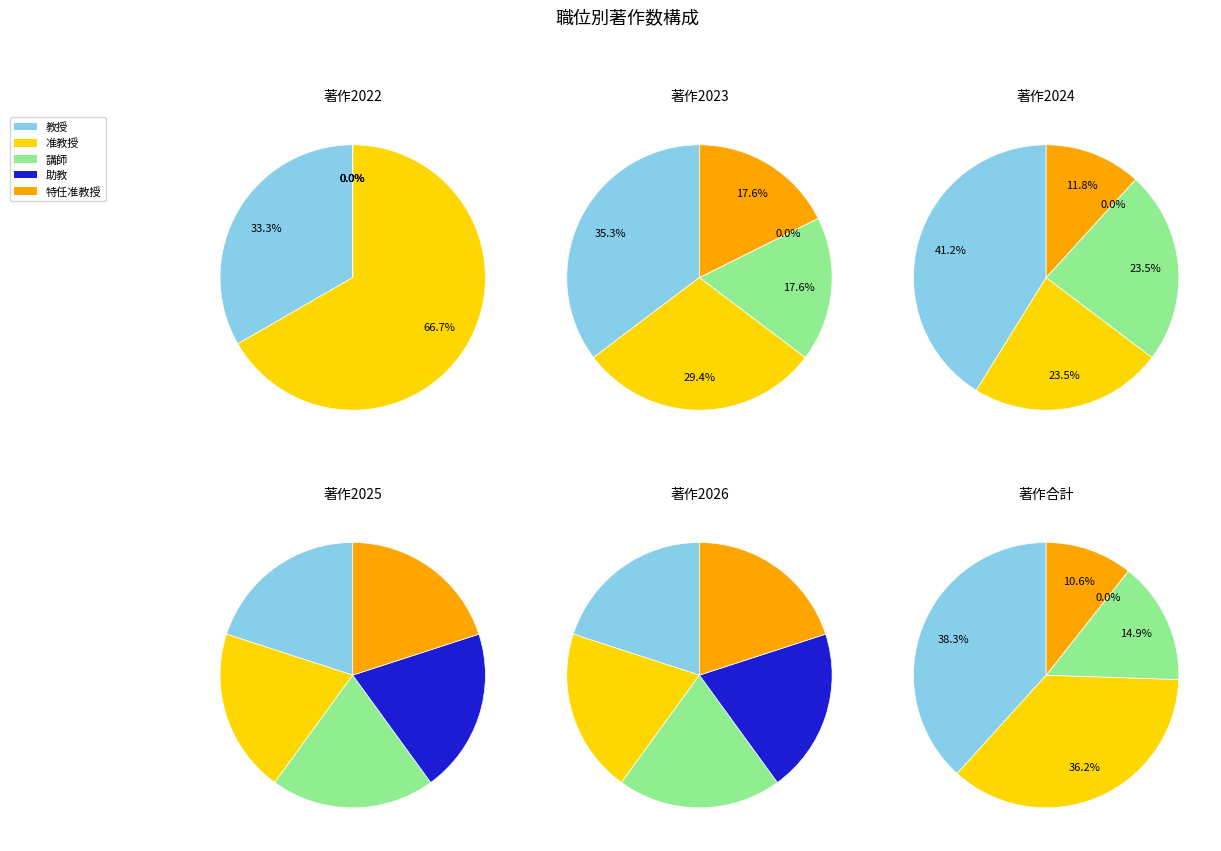

Between 准教授 and 特任准教授, which is larger?

准教授